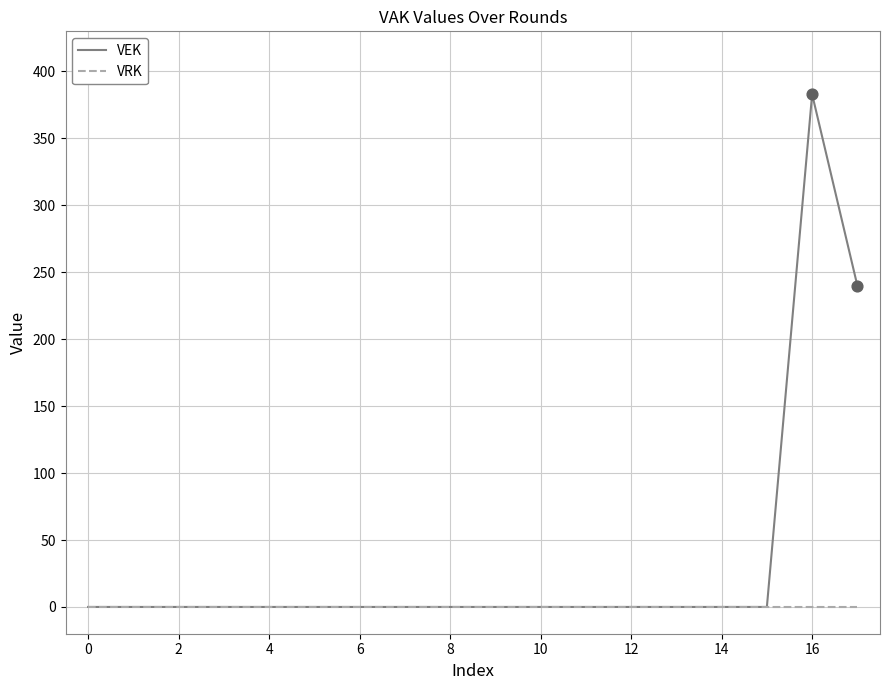

Which series has the largest range (max minus min)?

VEK